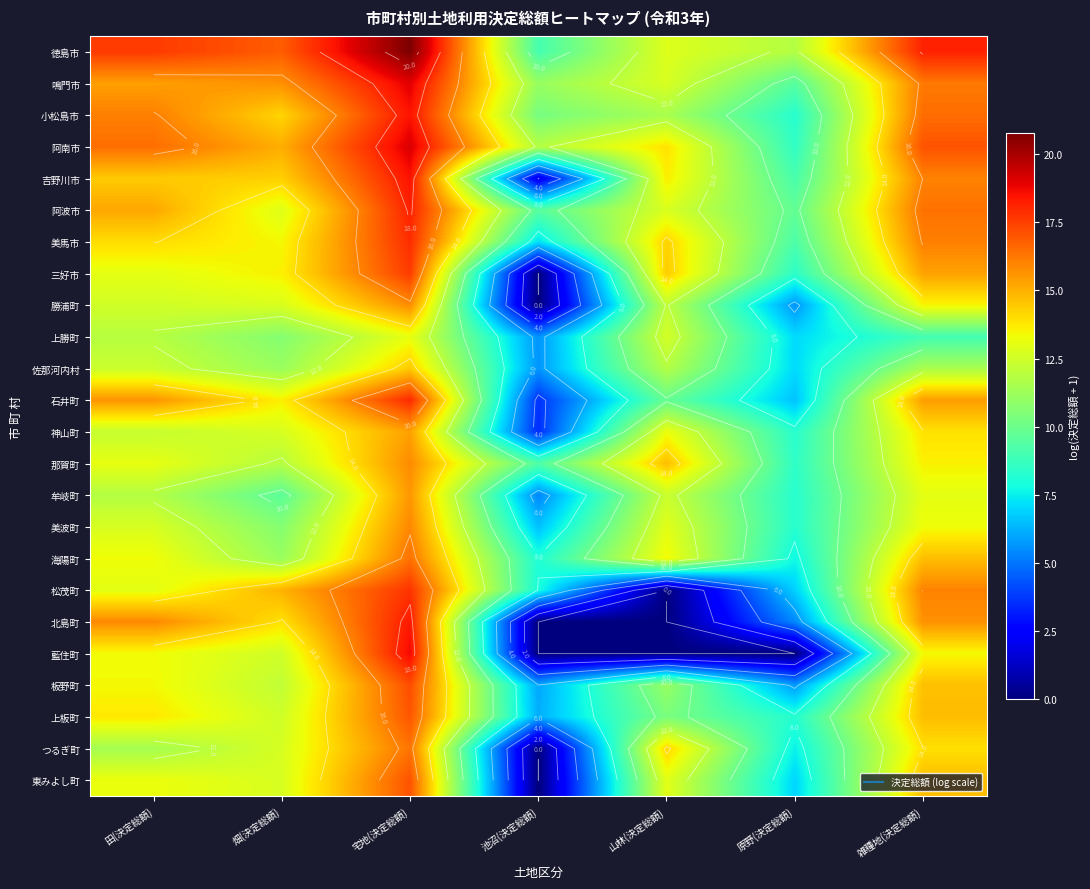

How many data points in 牟岐町 are above 11?

4